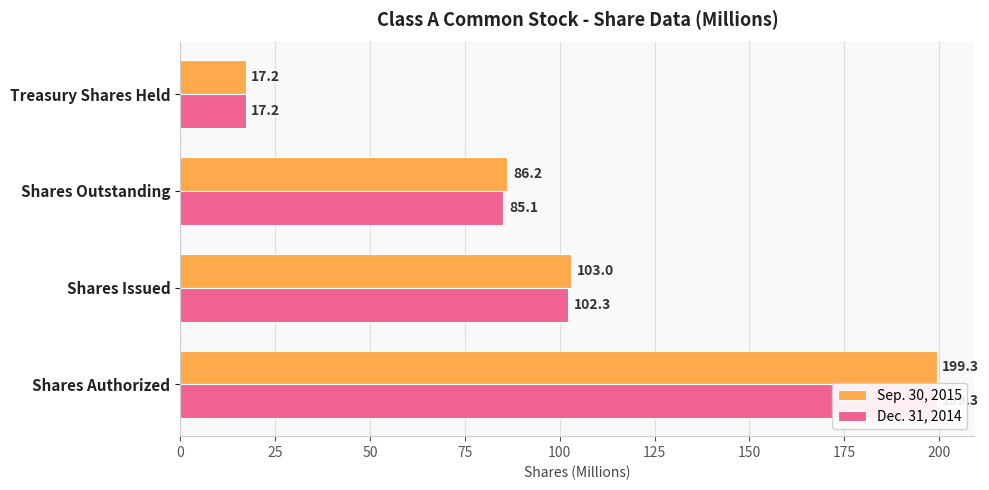

Reading left to right, extract all data points from this chart.

Sep. 30, 2015: 199.3	103.0	86.2	17.2
Dec. 31, 2014: 199.3	102.3	85.1	17.2